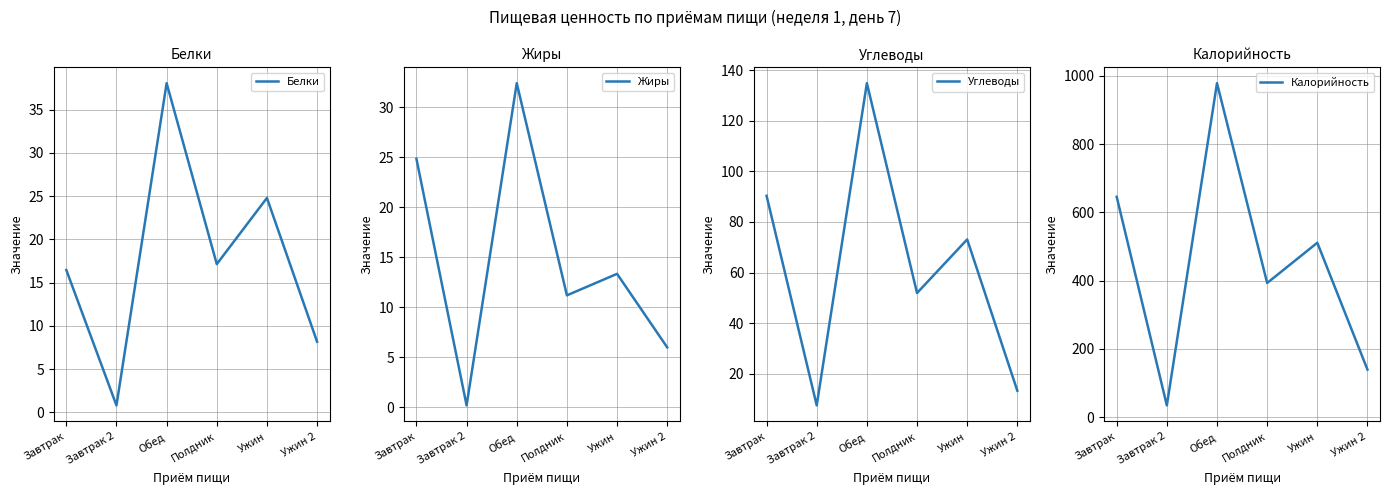

Reading left to right, what are all the values shown in this chart?

Белки: Завтрак=16.4	Завтрак 2=0.8	Обед=38.0	Полдник=17.1	Ужин=24.8	Ужин 2=8.2
Жиры: Завтрак=24.8	Завтрак 2=0.2	Обед=32.4	Полдник=11.2	Ужин=13.3	Ужин 2=6.0
Углеводы: Завтрак=90.4	Завтрак 2=7.4	Обед=135.0	Полдник=51.9	Ужин=73.1	Ужин 2=13.2
Калорийность: Завтрак=645.7	Завтрак 2=34.5	Обед=978.6	Полдник=393.1	Ужин=511.0	Ужин 2=139.4